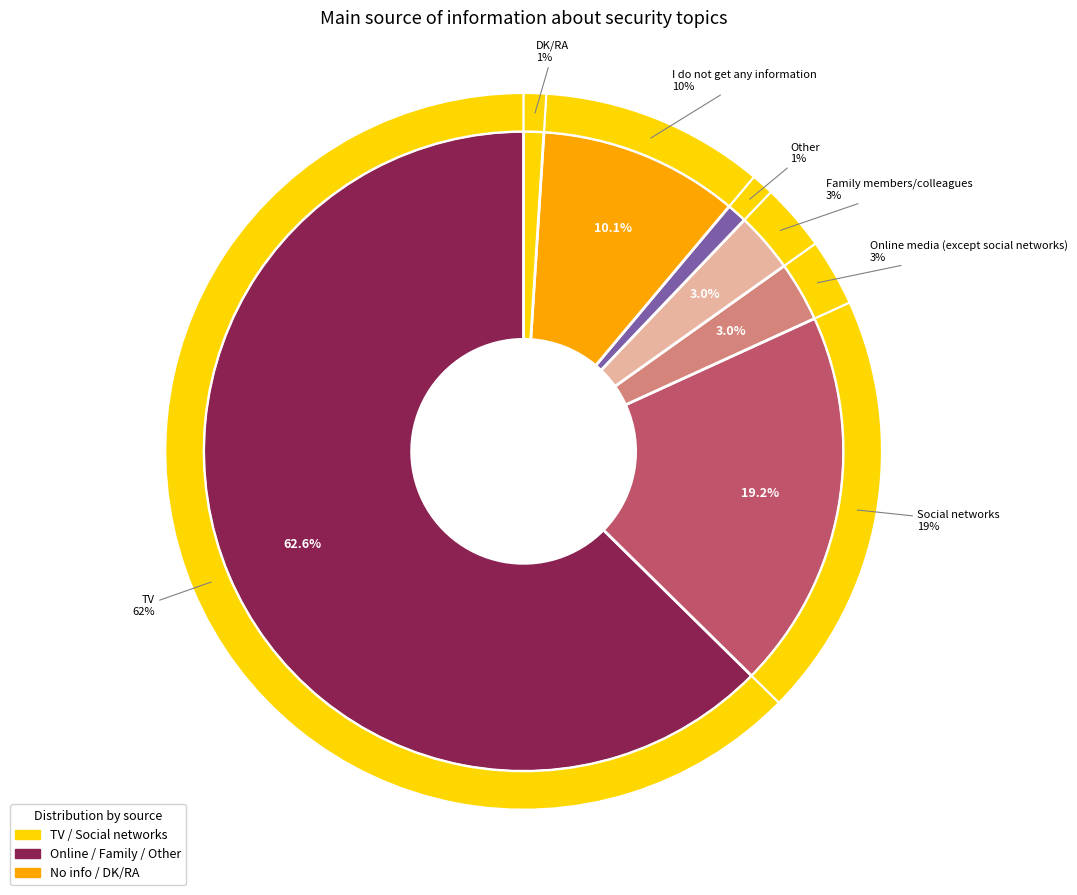

Is there any slice that represents more than half of the pie?

Yes